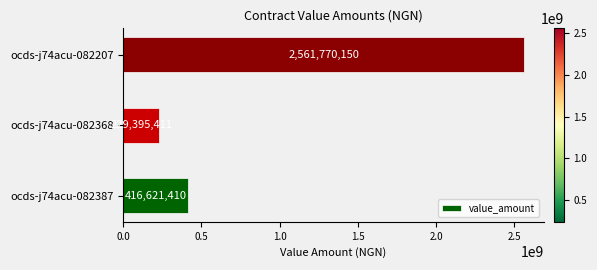

Count the number of data series in this chart.

1